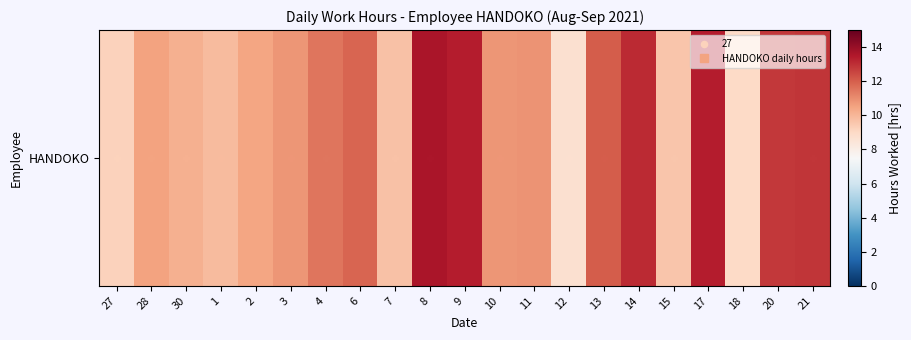

How many data points are above 10?

15